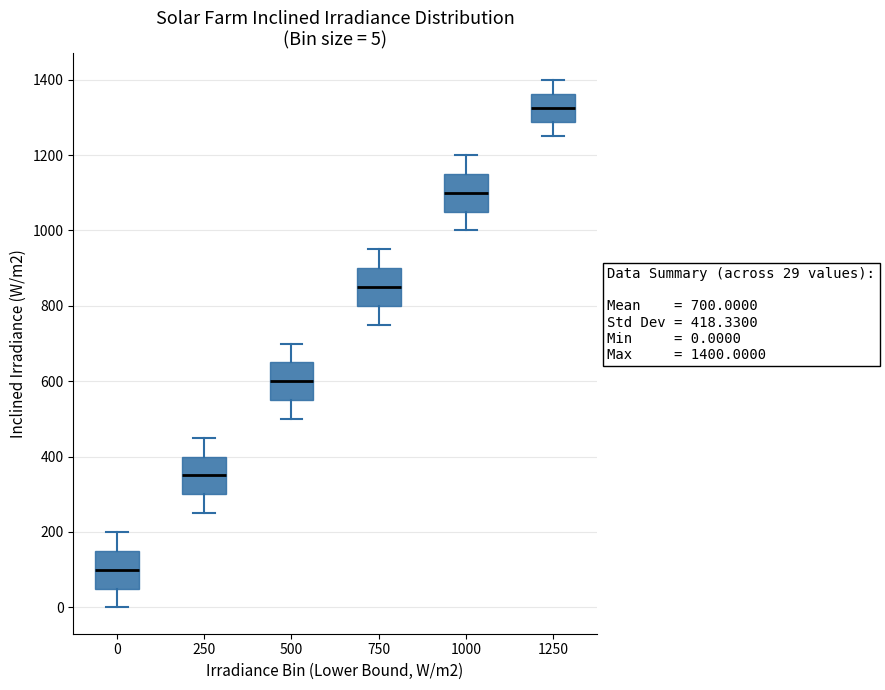

Which box has the lowest median line?

0